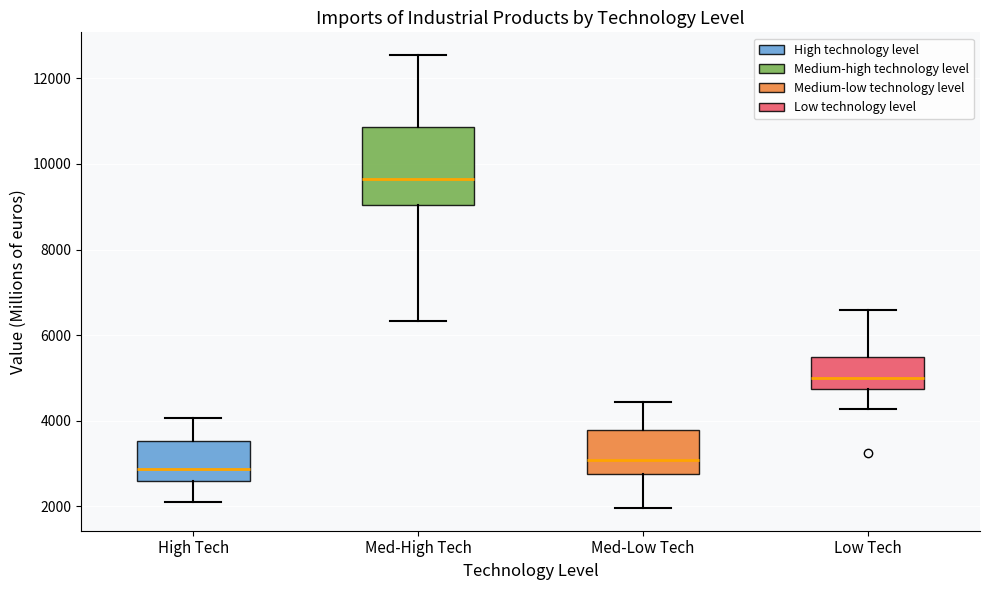

Where does the lower whisker of the box for Med-Low Tech end on the y-axis? The values are not printed on the chart, so give them approximately, as read against the axis.

2000